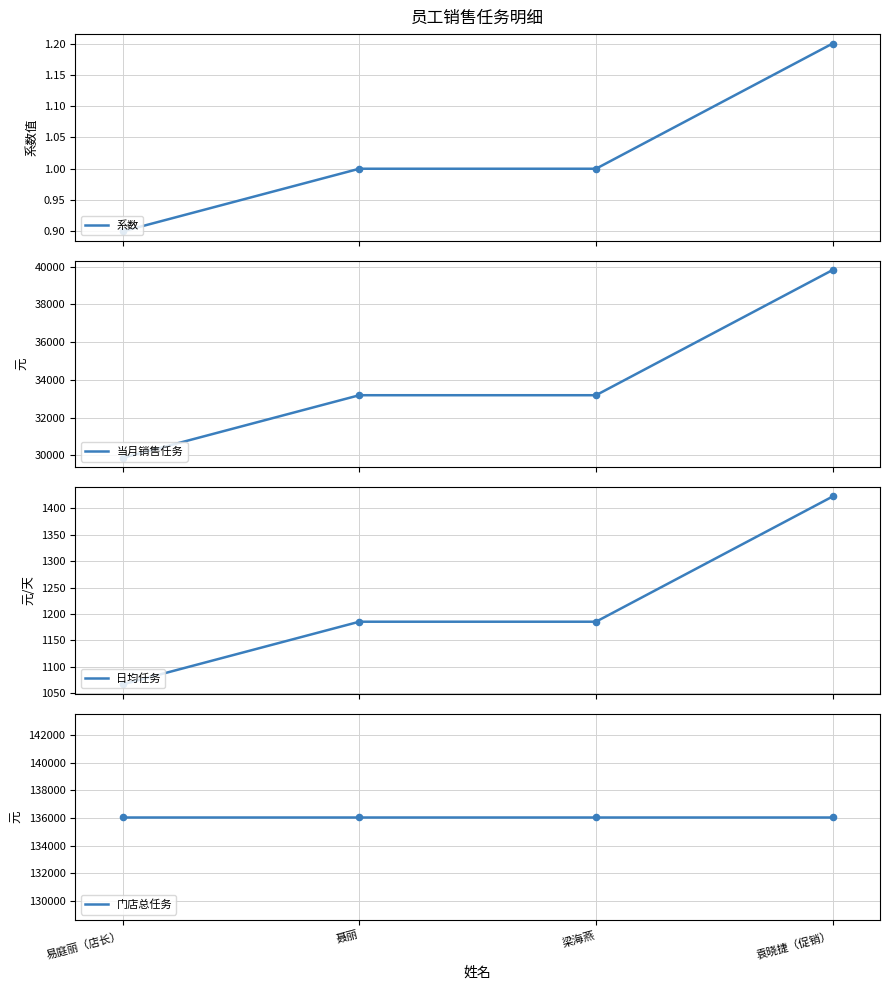

Which series has the largest total across all categories?

门店总任务